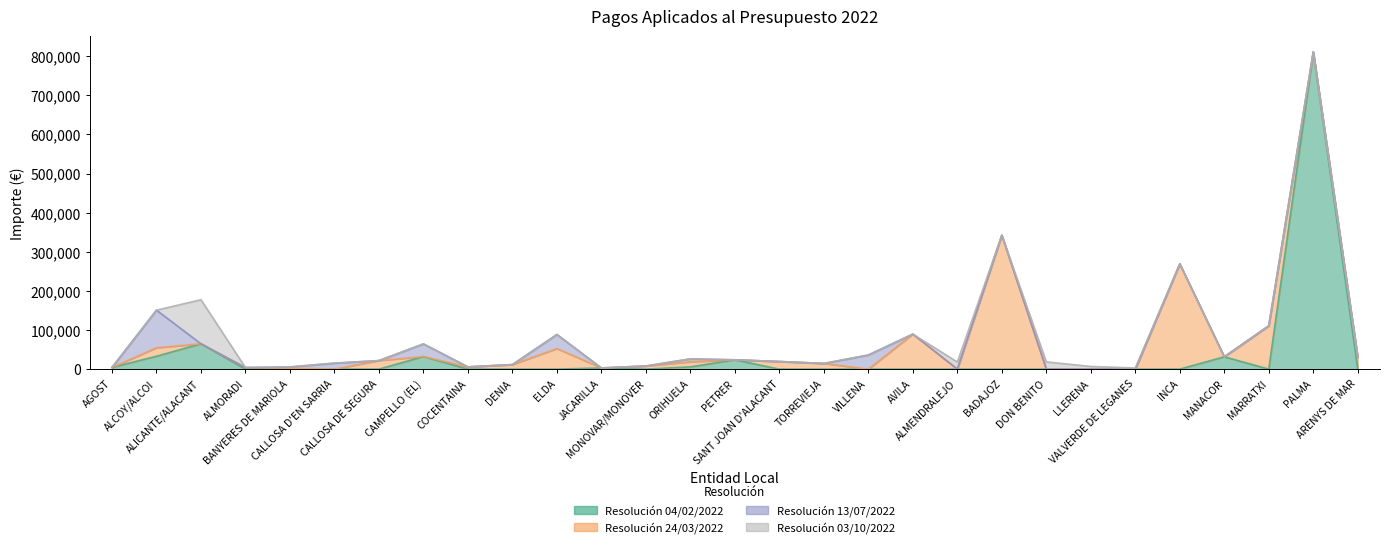

What is the label of the 12th point from the left?

JACARILLA